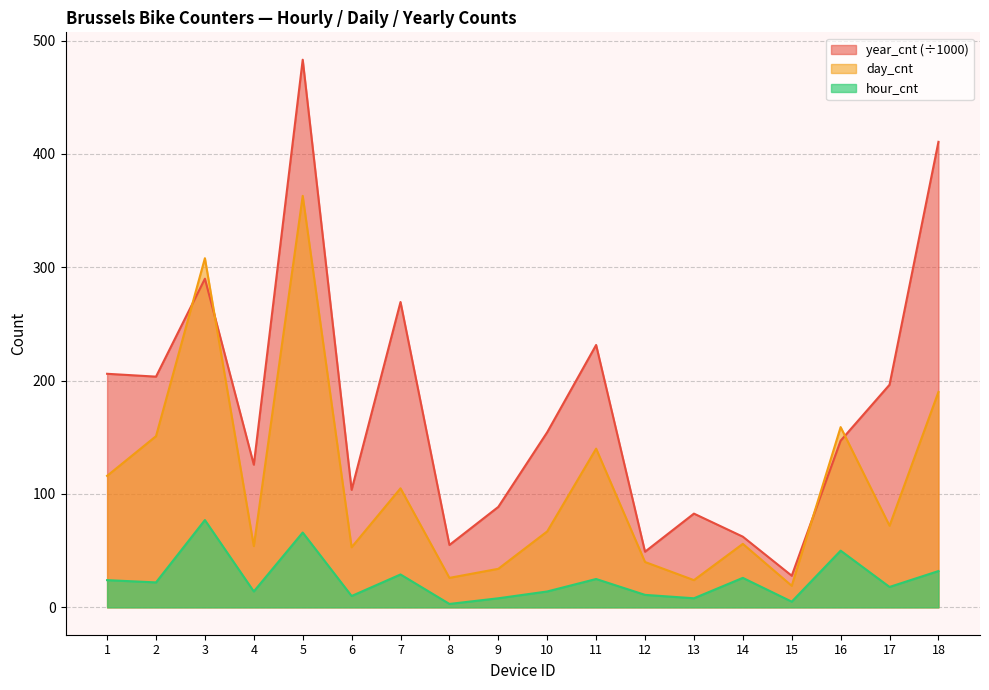

What is the total value across all series at 13?

114.7